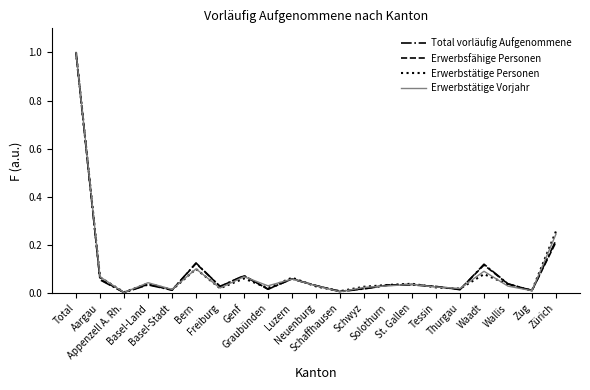

Rank the series at Total from lowest to highest value.

Total vorläufig Aufgenommene, Erwerbsfähige Personen, Erwerbstätige Personen, Erwerbstätige Vorjahr